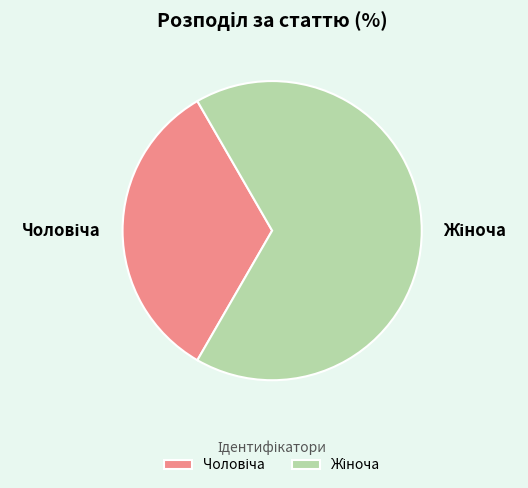

Is there a majority slice in this chart?

Yes